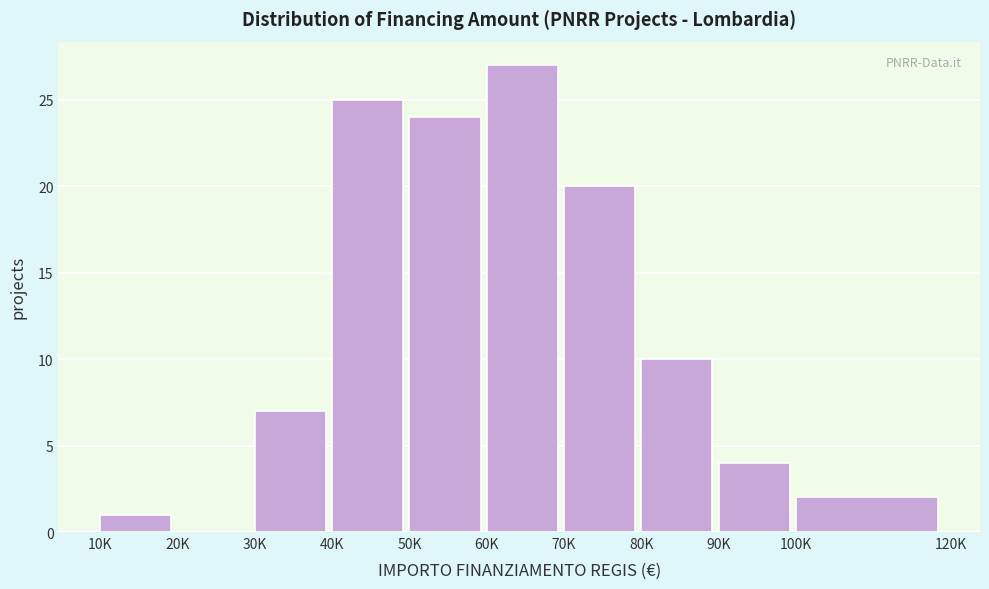

Reading left to right, what are all the values shown in this chart?

10K=1	20K=0	30K=7	40K=25	50K=24	60K=27	70K=20	80K=10	90K=4	100K=2